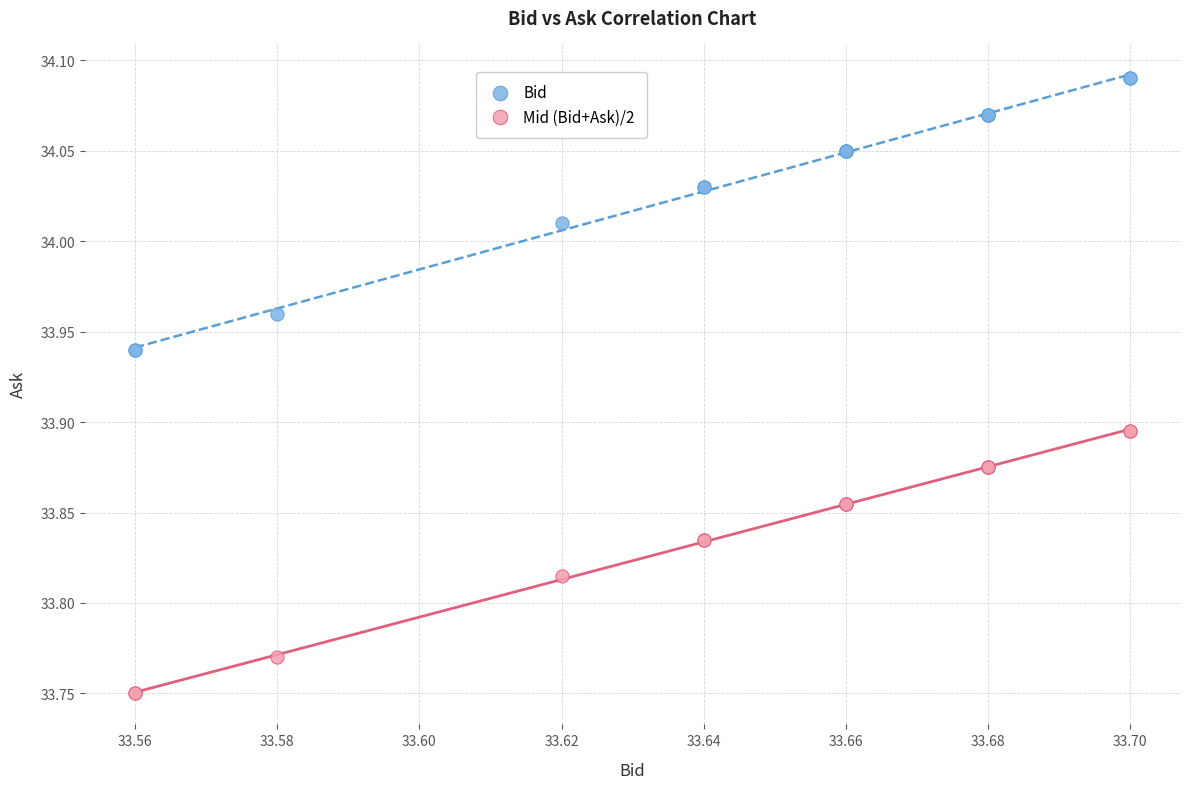

Which series has the widest spread of Y values?

Bid